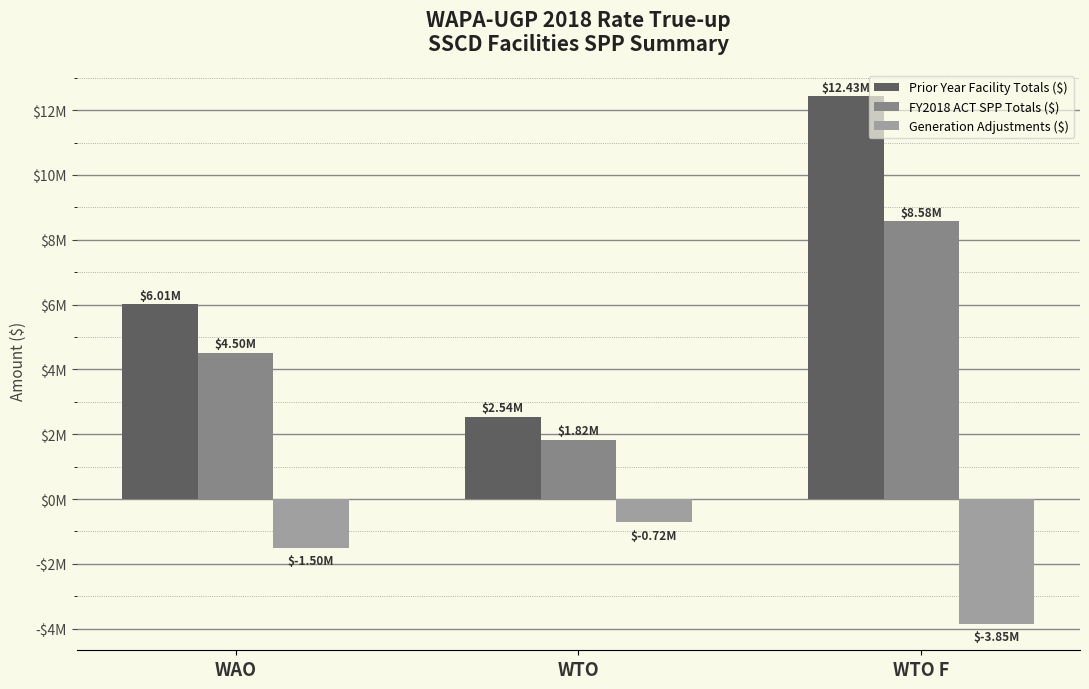

What is the difference between the highest and lowest values at WAO?

7507572.6